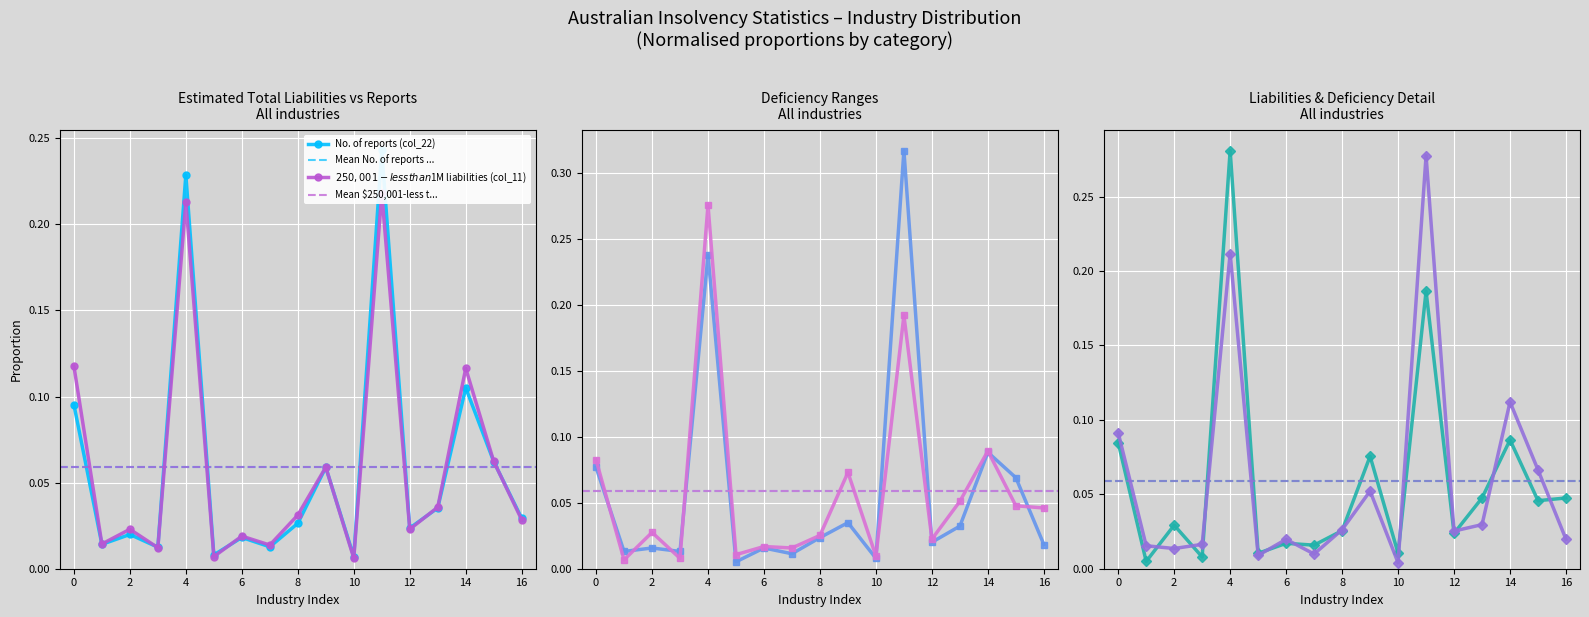

After their last crossing, which series has the higher values: $1M-less than $5M deficiency (col_19) or $1M-less than $5M liabilities (col_12)?

$1M-less than $5M deficiency (col_19)